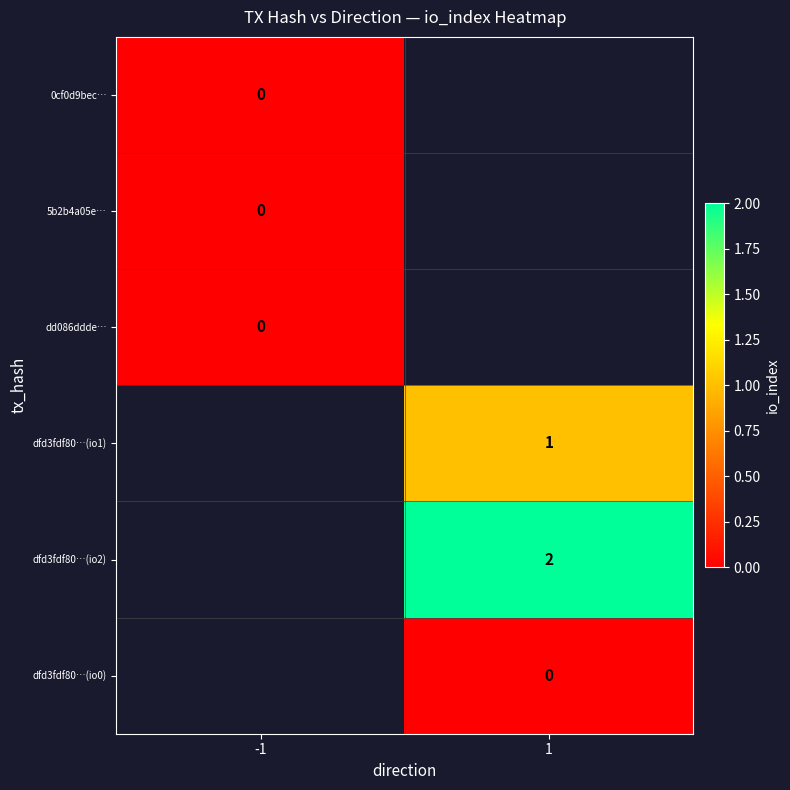

Is it true that dfd3fdf80…(io2) equals 2 at 1?

True